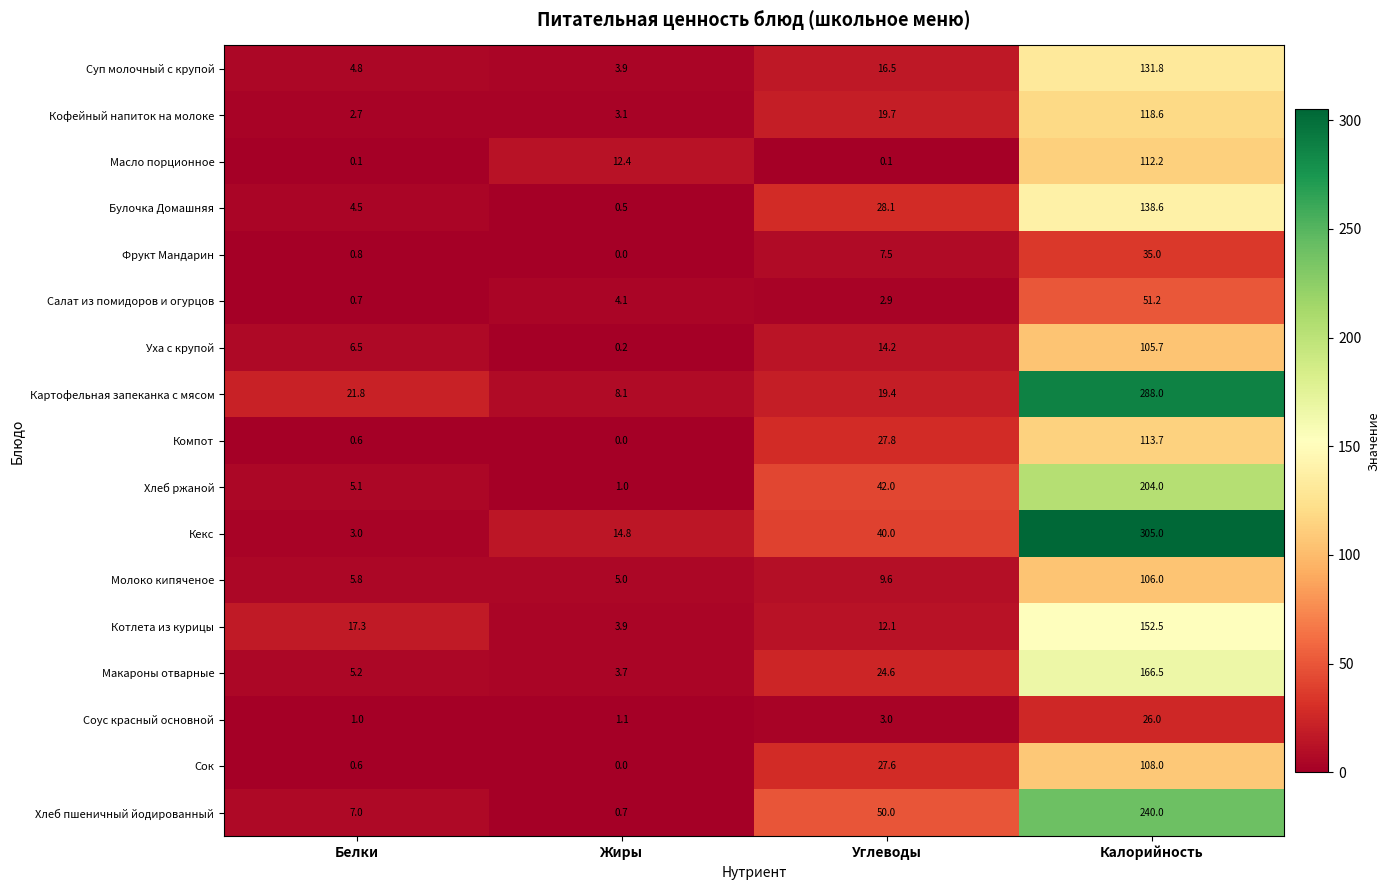

At which category does the chart reach its peak across all series?

Калорийность